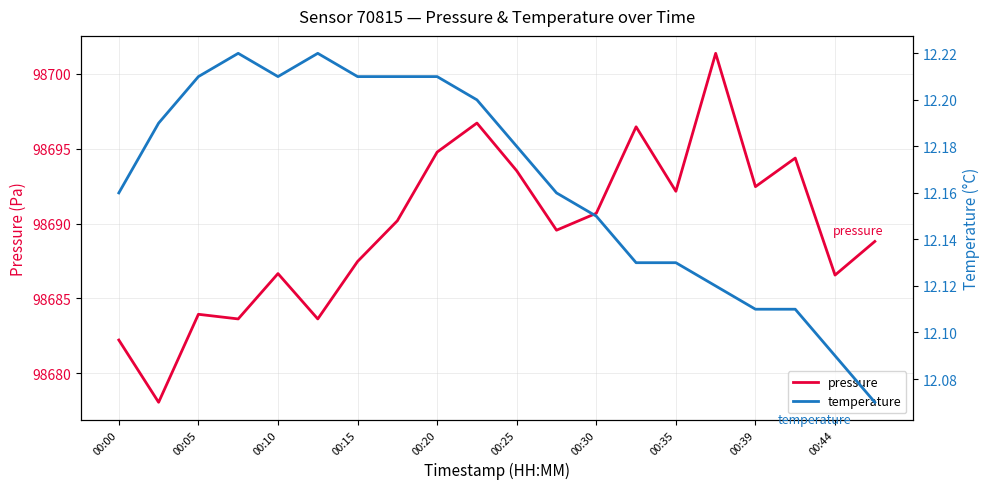

The pressure series shows 98683.9 at 00:05. True or false?

True